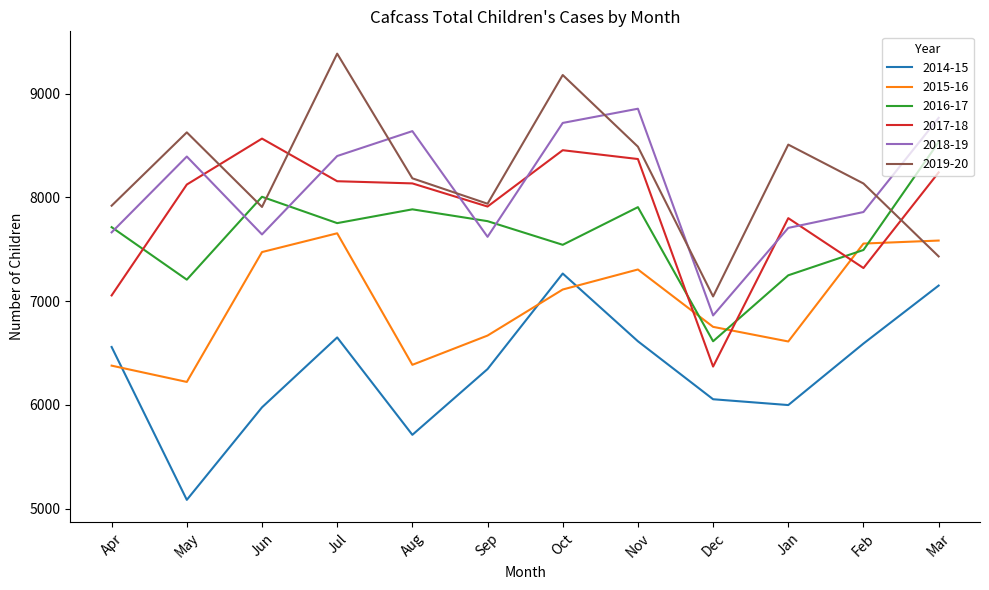

Which series has the largest total across all categories?

2019-20